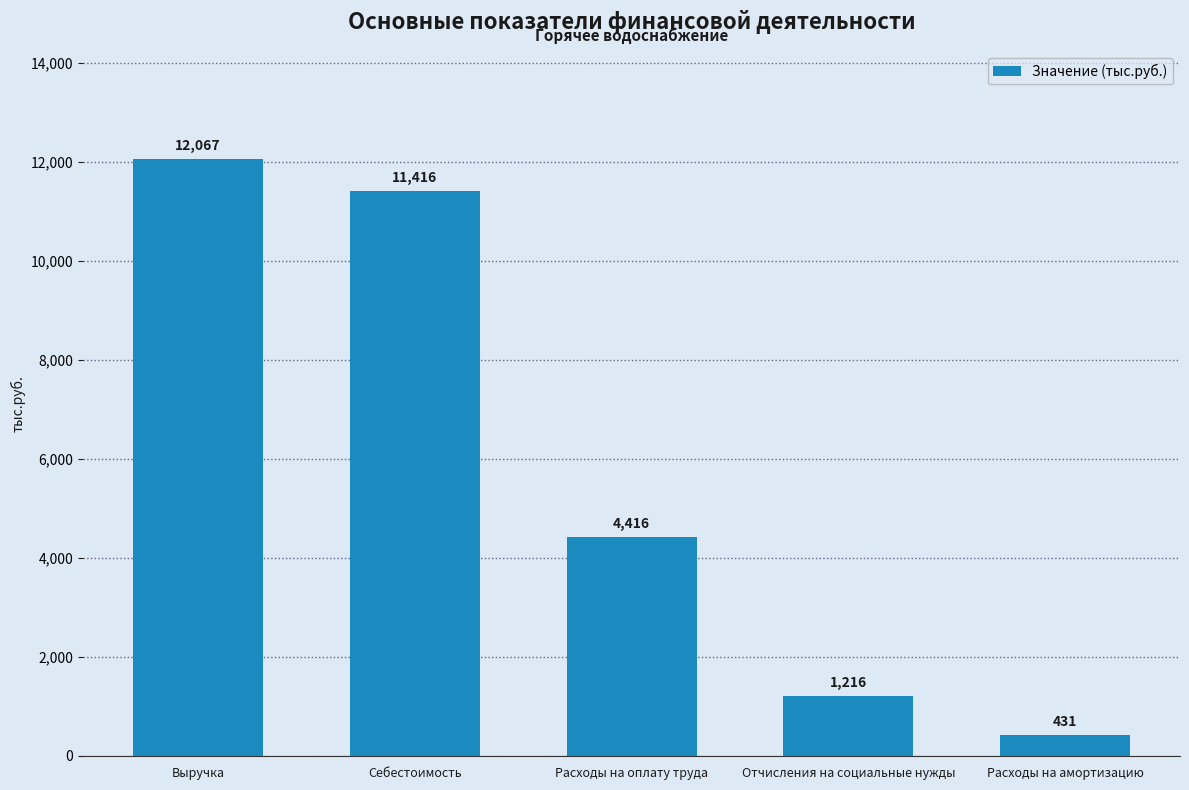

True or false: the data shows 4415.5 at Расходы на оплату труда.

True